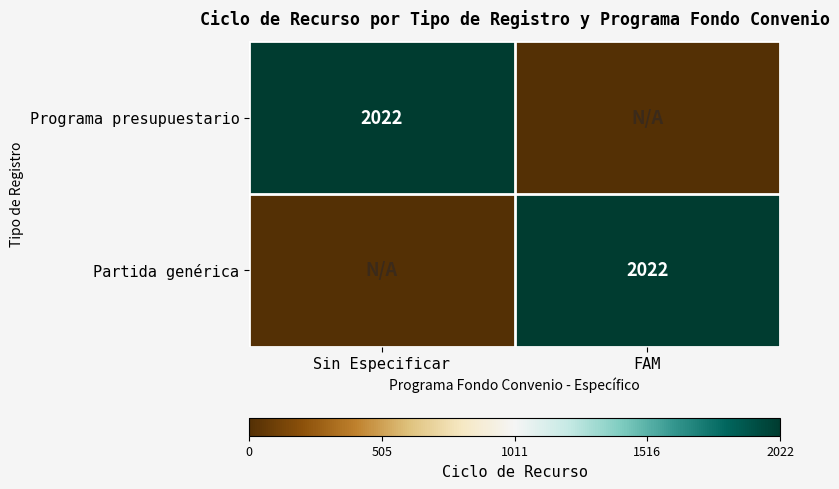

True or false: Programa presupuestario has a value of 2022 at Sin Especificar.

True